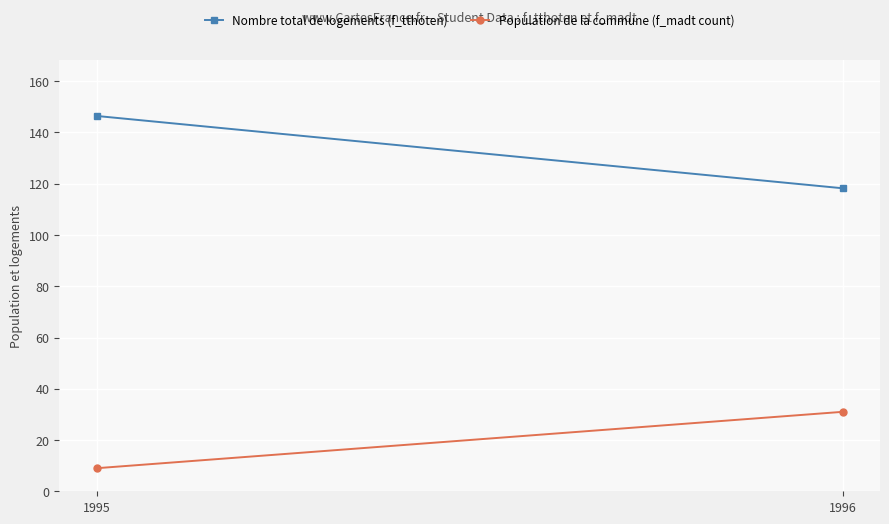

Reading left to right, list all the values displayed in this chart.

Nombre total de logements (f_tthoten): 146.4	118.2
Population de la commune (f_madt count): 9.0	31.0